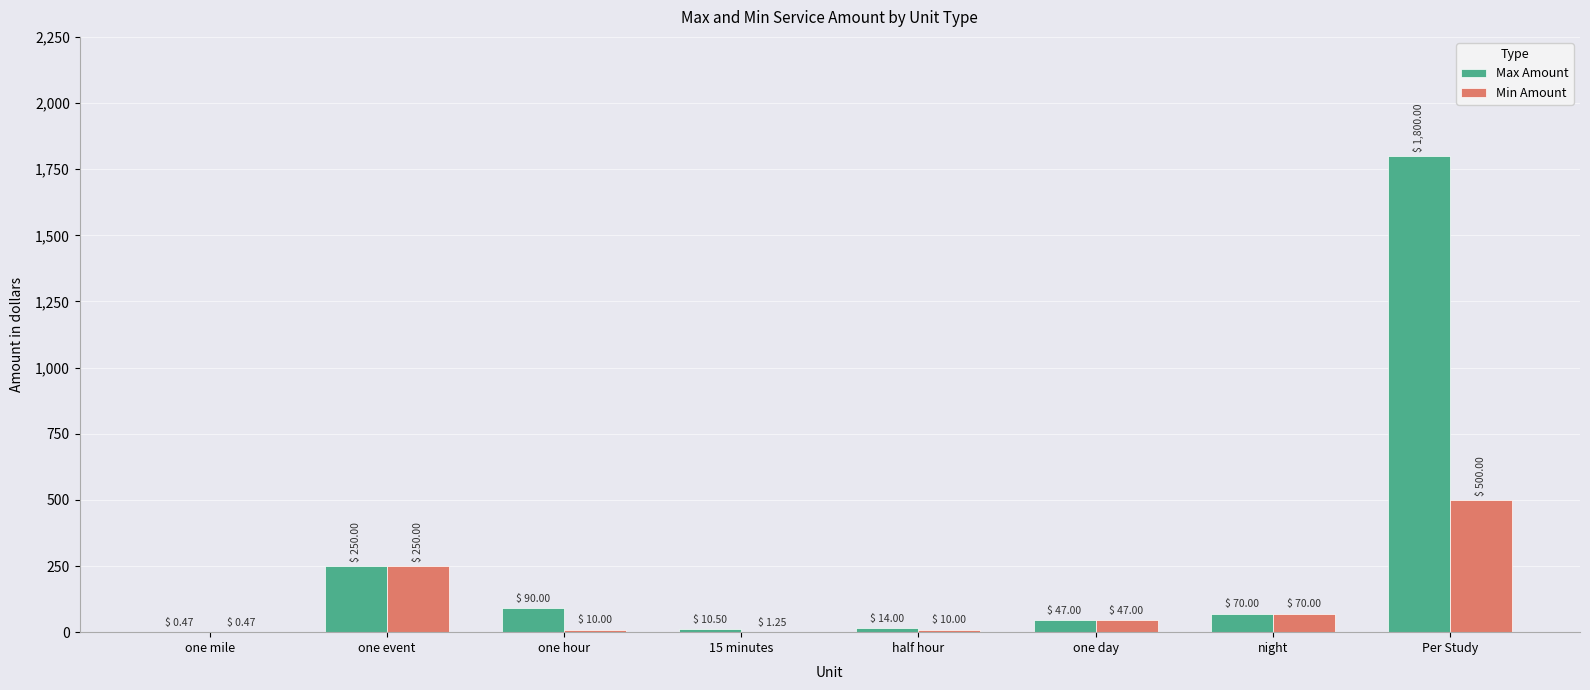

True or false: Max Amount has a value of 14.0 at half hour.

True